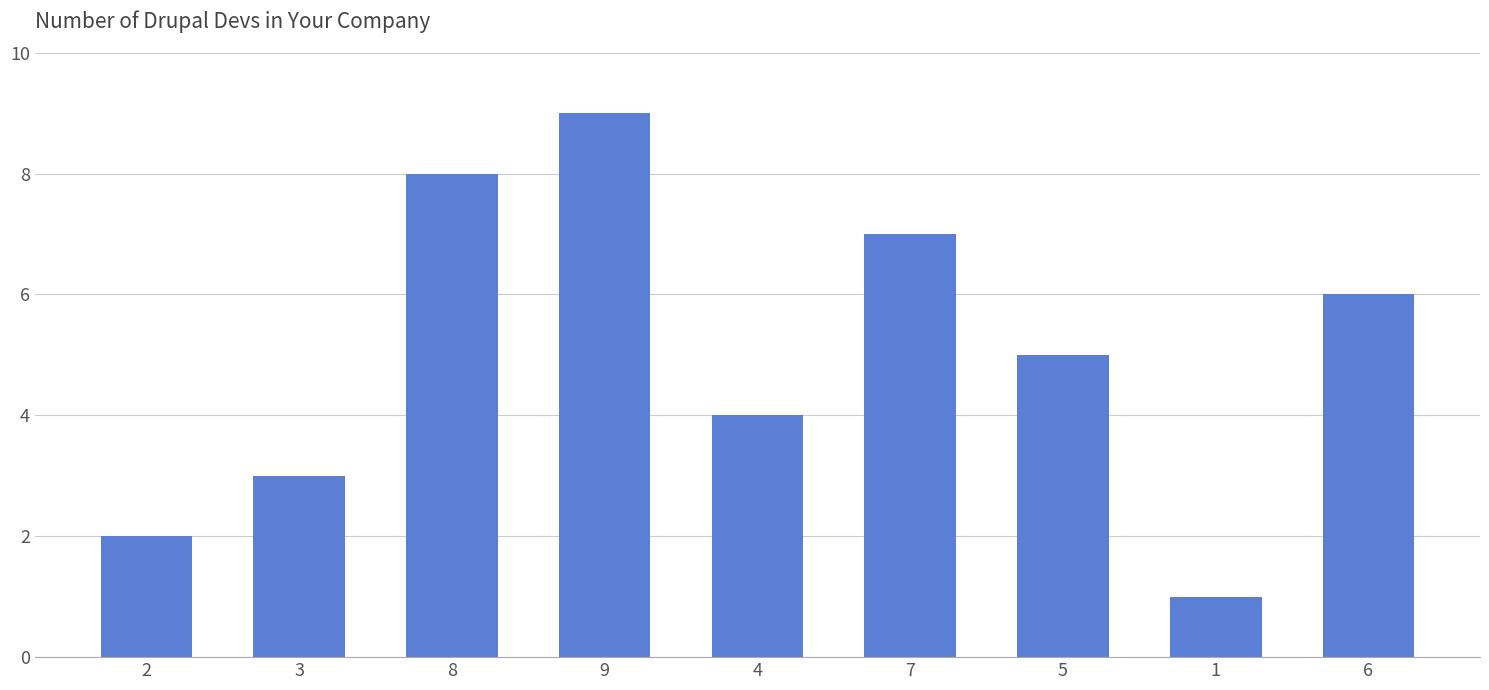

The value at 7 is 2. True or false?

False